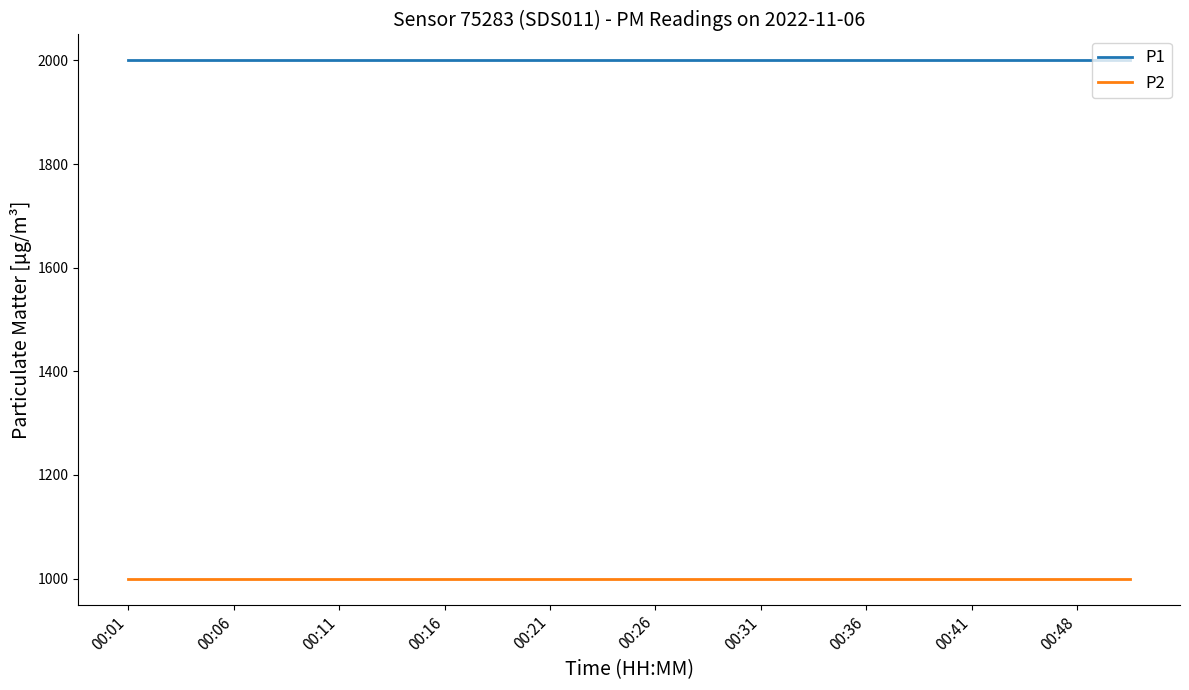

List the series in order of their peak value, lowest first.

P2, P1